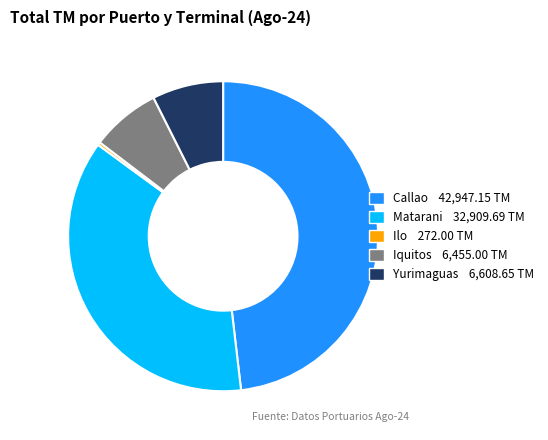

Does any single category account for the majority?

No